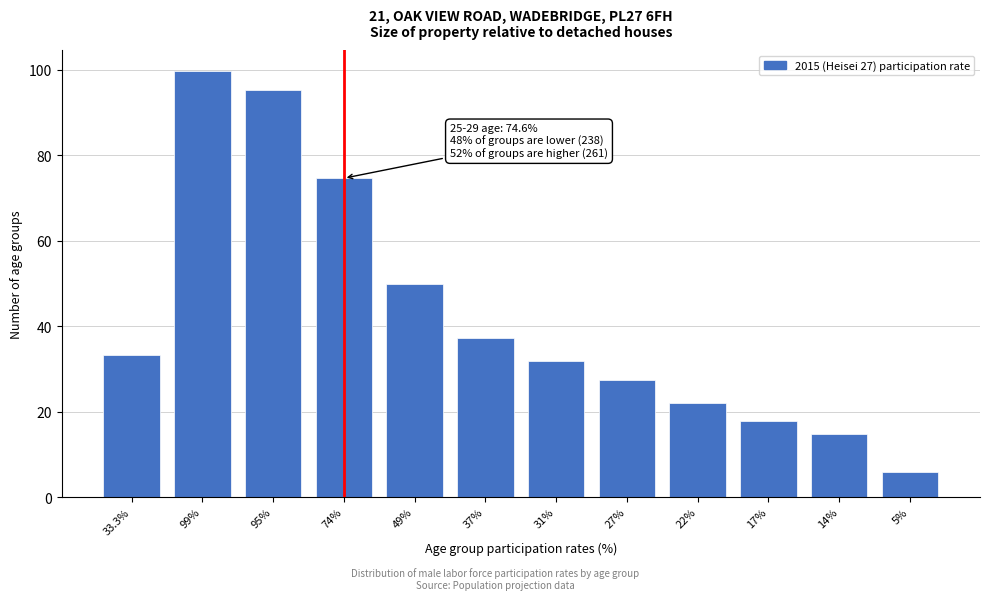

Reading left to right, extract all data points from this chart.

33.3%=33.3	99%=99.6	95%=95.3	74%=74.6	49%=49.8	37%=37.3	31%=31.8	27%=27.4	22%=22.1	17%=17.8	14%=14.8	5%=5.9